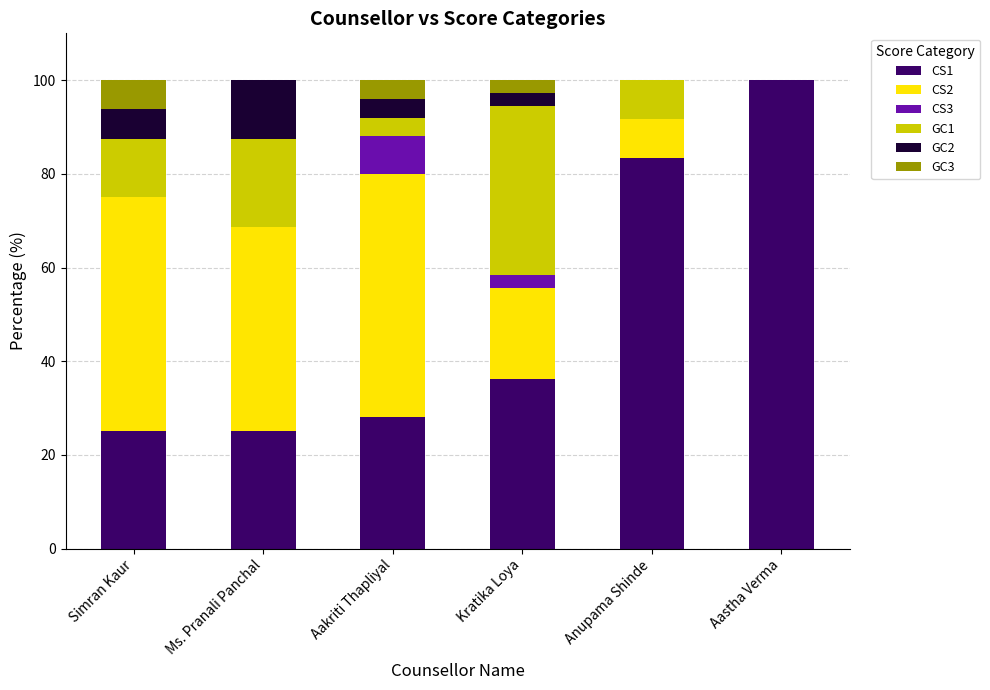

True or false: CS1 has a value of 36.1 at Kratika Loya.

True